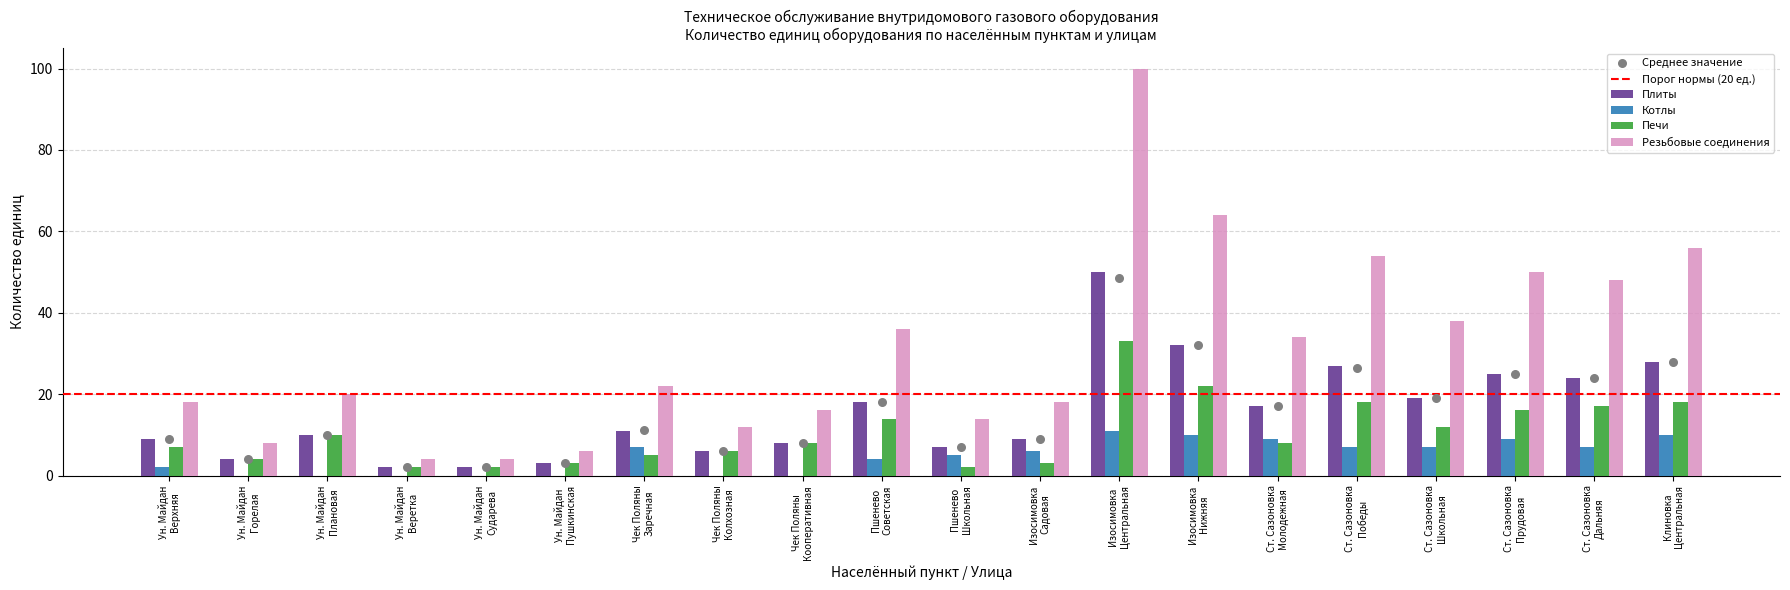

At how many categories does at least one series exceed 99?

1